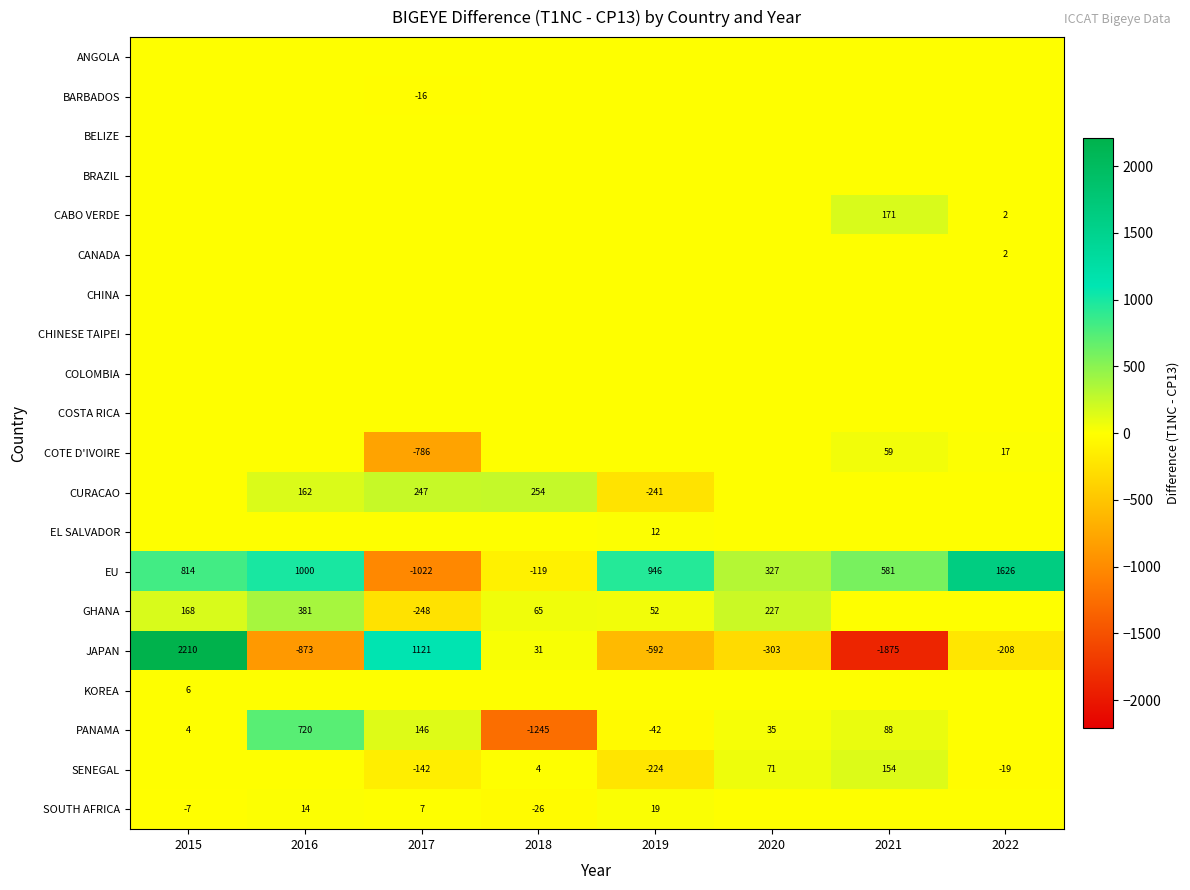

List the labels in order of JAPAN value, smallest first.

2021, 2016, 2019, 2020, 2022, 2018, 2017, 2015